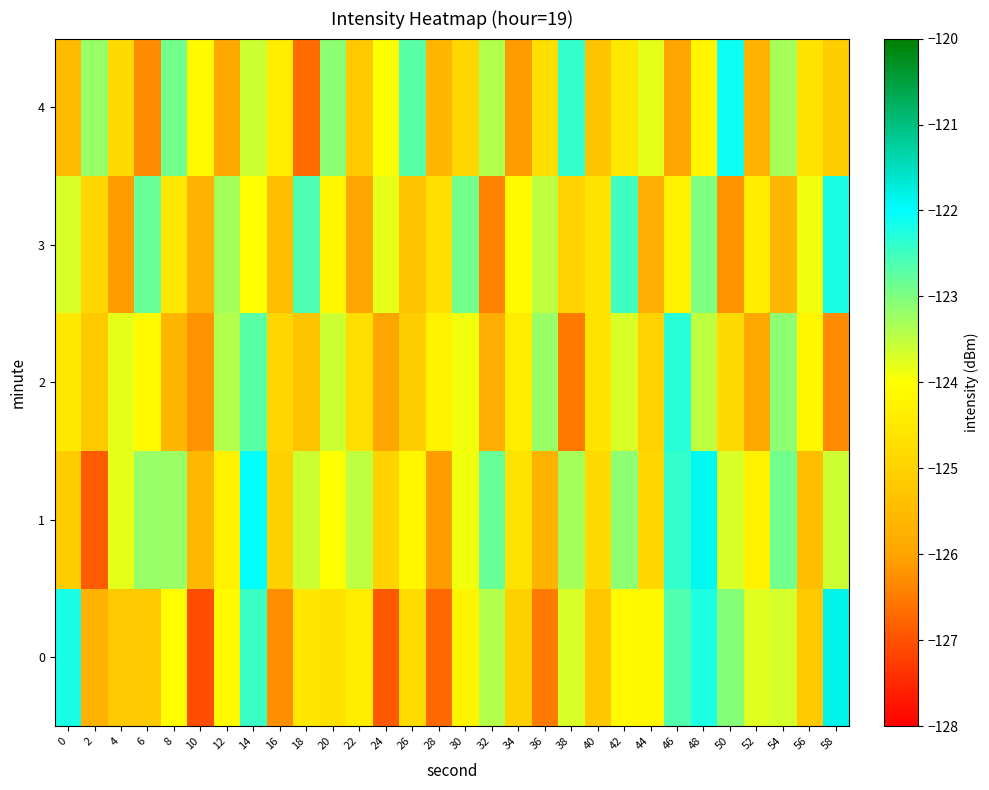

What is the difference between the highest and lowest values at 38?

4.1